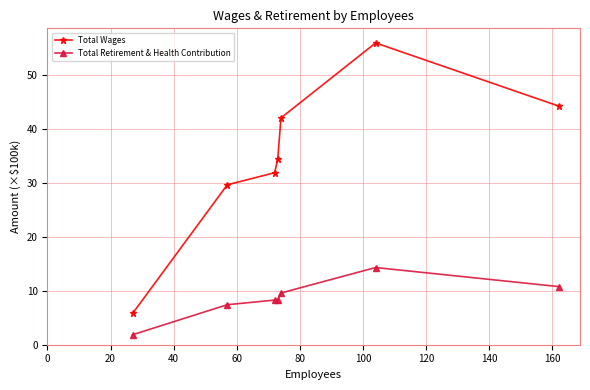

List the series in order of their overall mean, highest first.

Total Wages, Total Retirement & Health Contribution